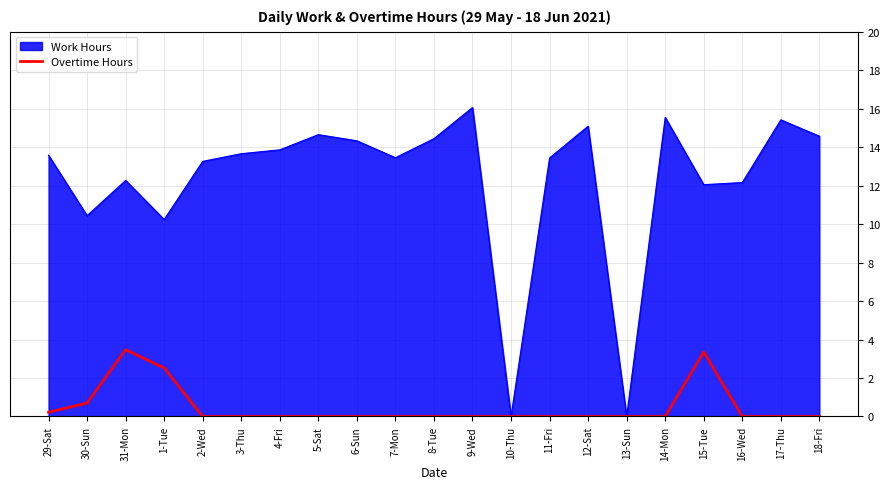

The Work Hours series shows 0.0 at 13-Sun. True or false?

True